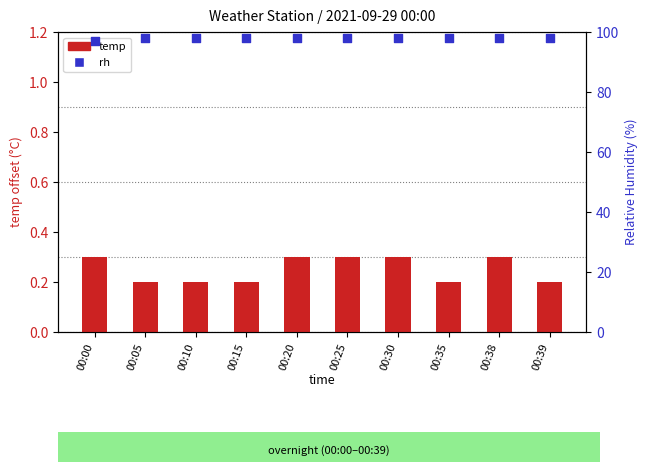

What are all the series names shown in the legend?

temp, rh